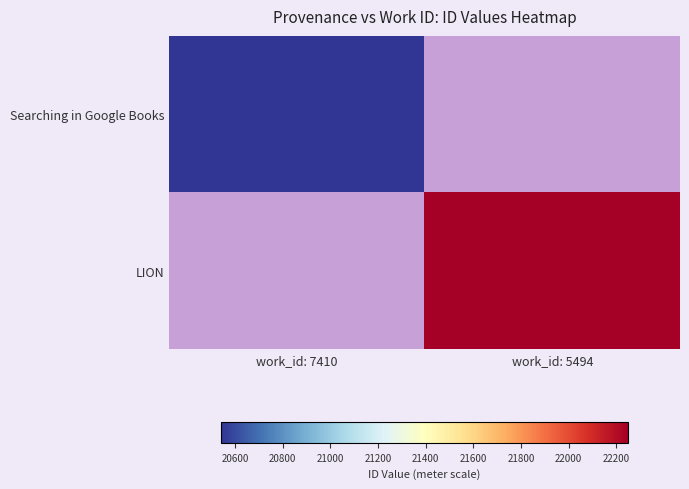

List the series in order of their overall mean, lowest first.

Searching in Google Books, LION